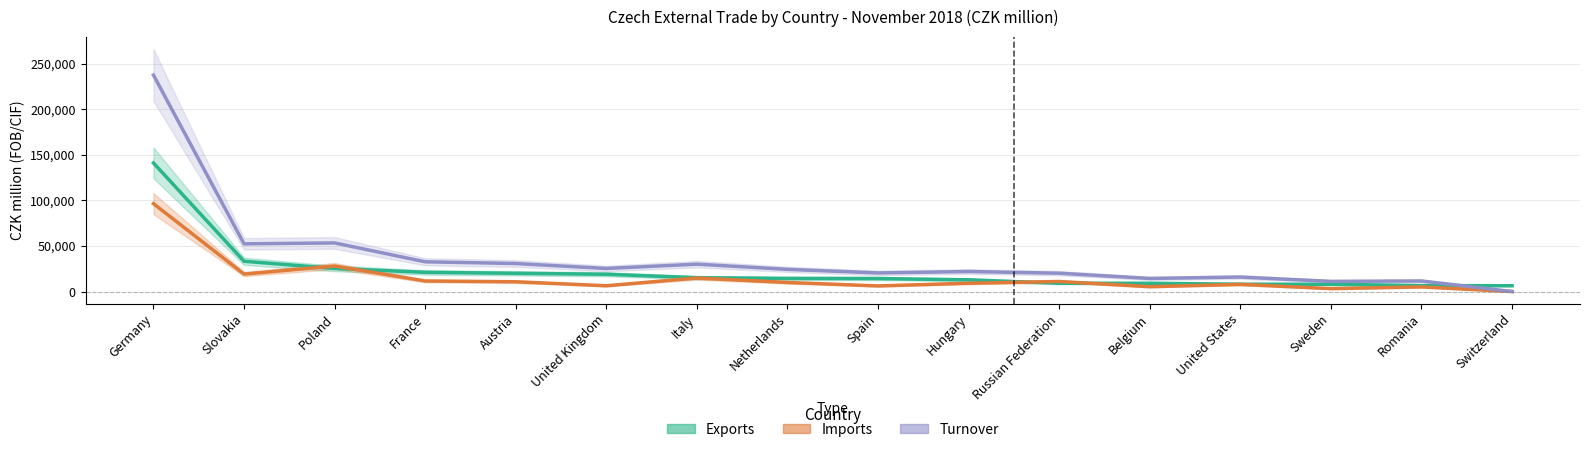

Where is Turnover nearest to the value 118722?

Poland